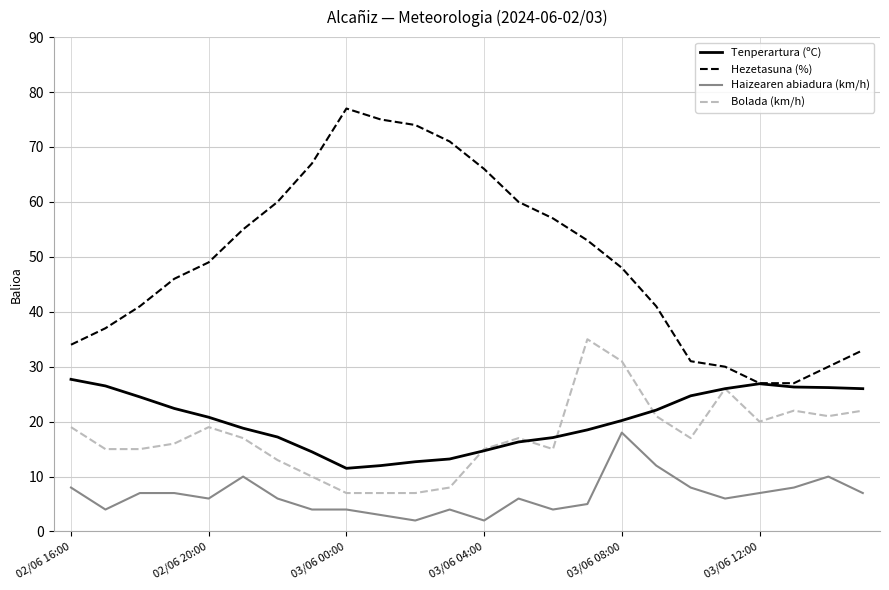

True or false: Hezetasuna (%) and Haizearen abiadura (km/h) cross at least once.

False